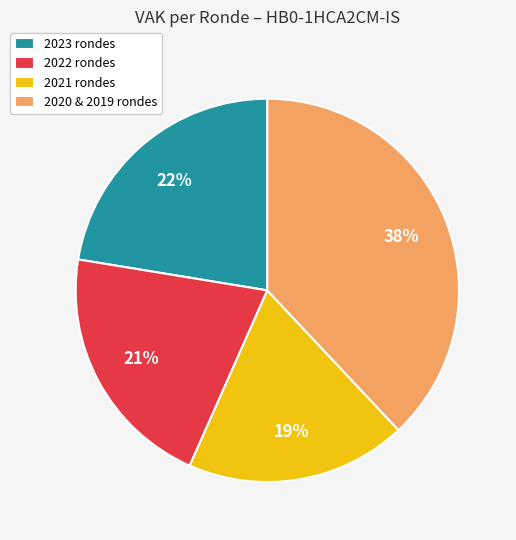

Is the sum of 2023 rondes and 2020 & 2019 rondes greater than half?

Yes